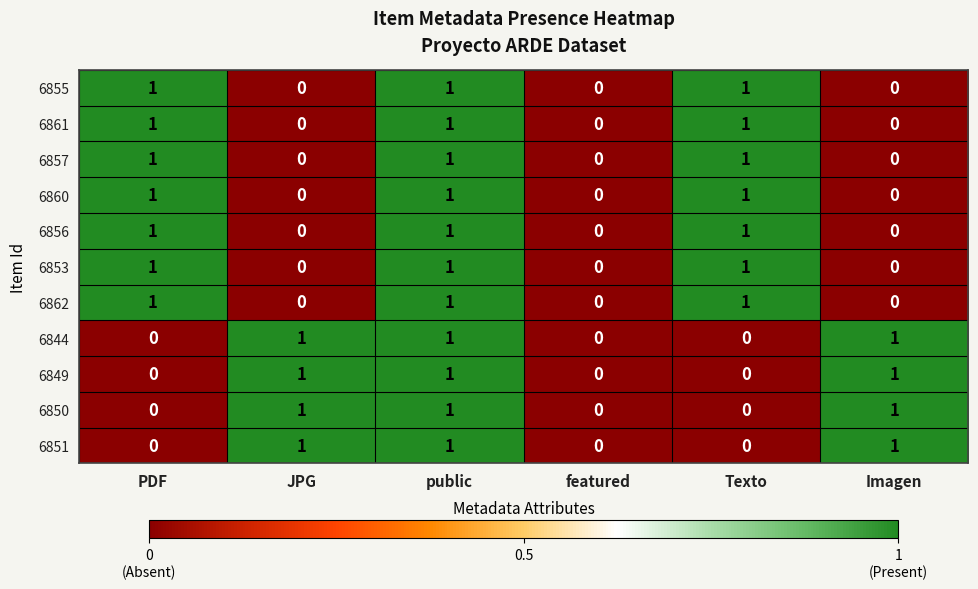

How many 6856 values are between 0 and 1?

6